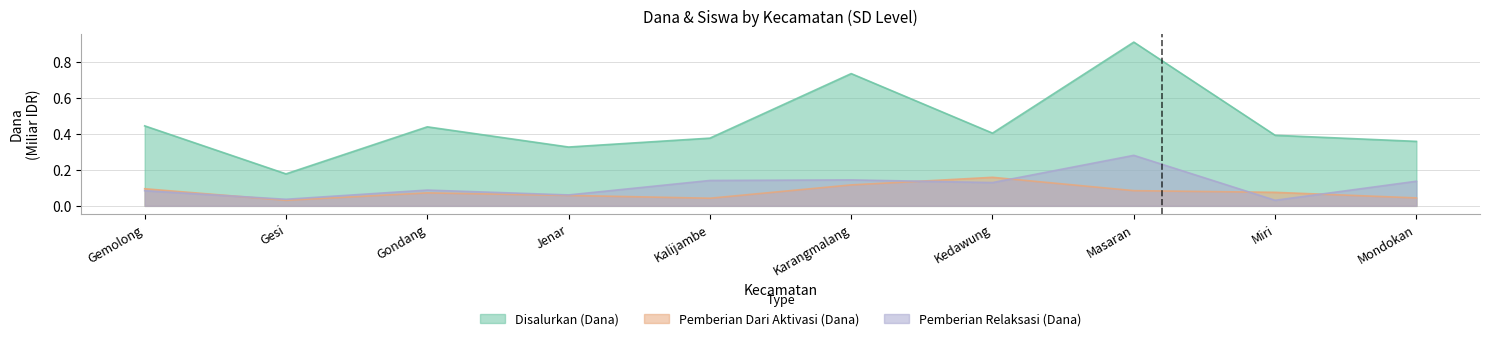

What is the value of the Pemberian Relaksasi (Dana) point at the 5th from the left?

0.1